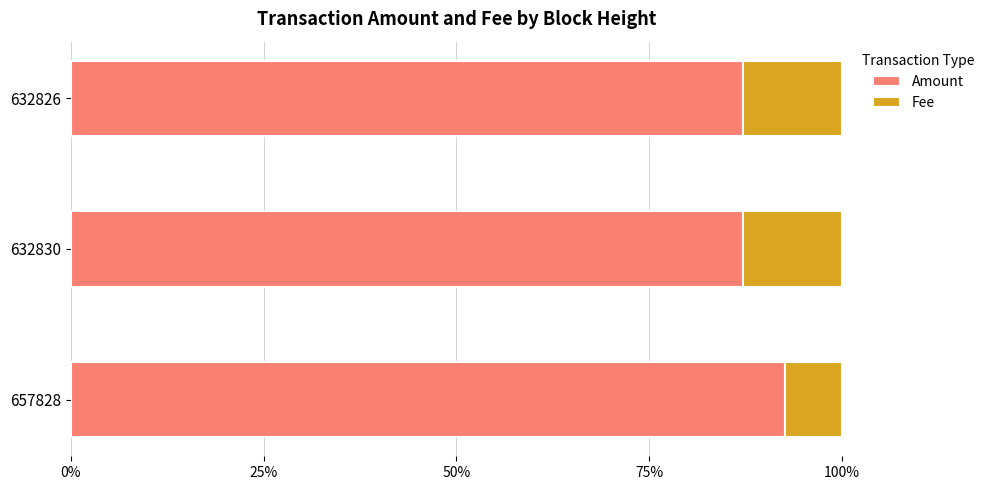

What is the sum of all Amount values?

267.0